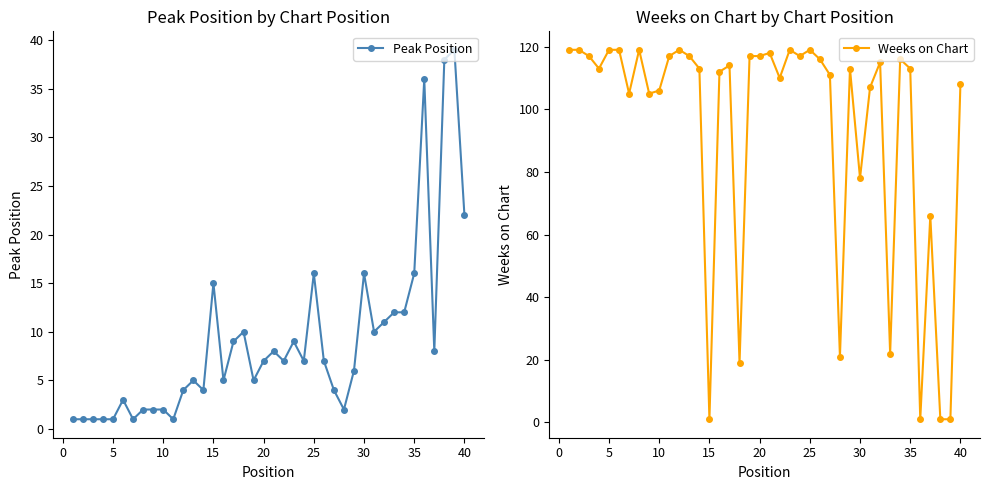

Is it true that Weeks on Chart equals 78 at 30?

True